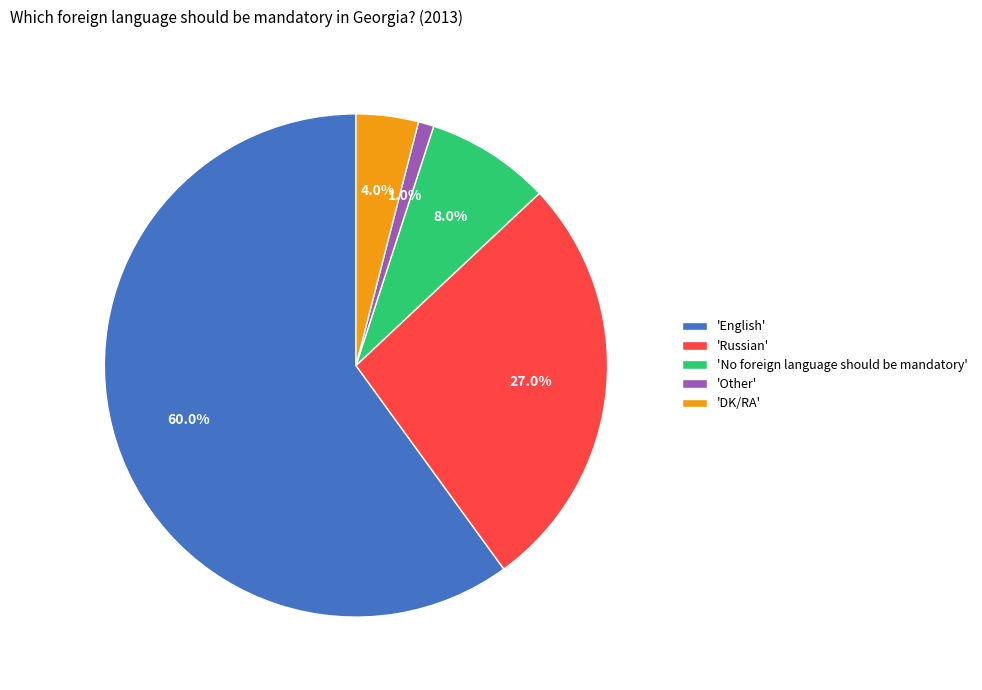

Between 'English' and 'DK/RA', which is larger?

'English'